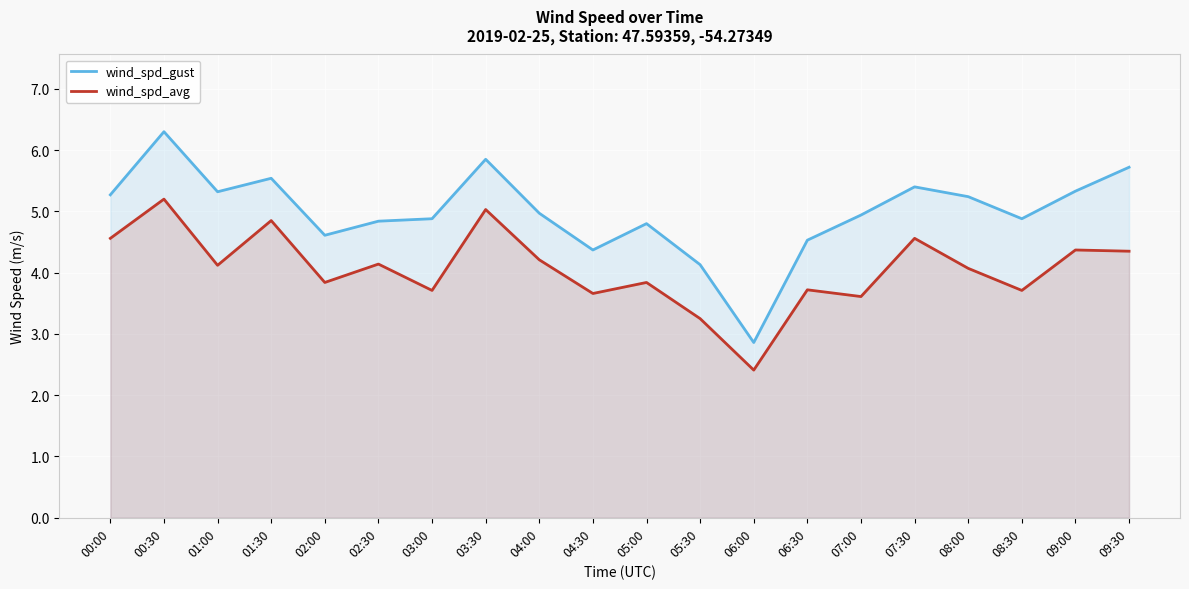

At which category does wind_spd_avg reach its first local peak?

00:30